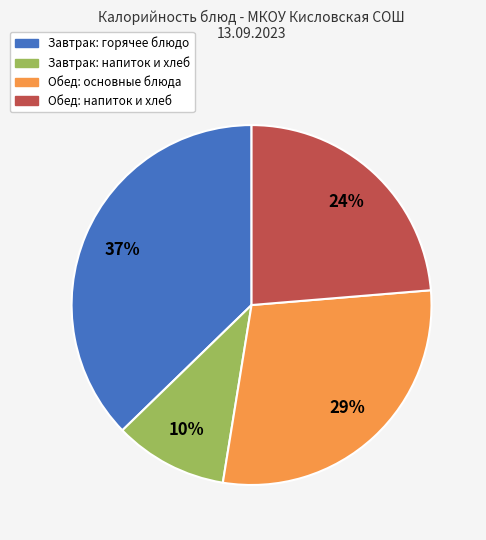

Do Завтрак: горячее блюдо and Обед: основные блюда together represent more than half of the pie?

Yes